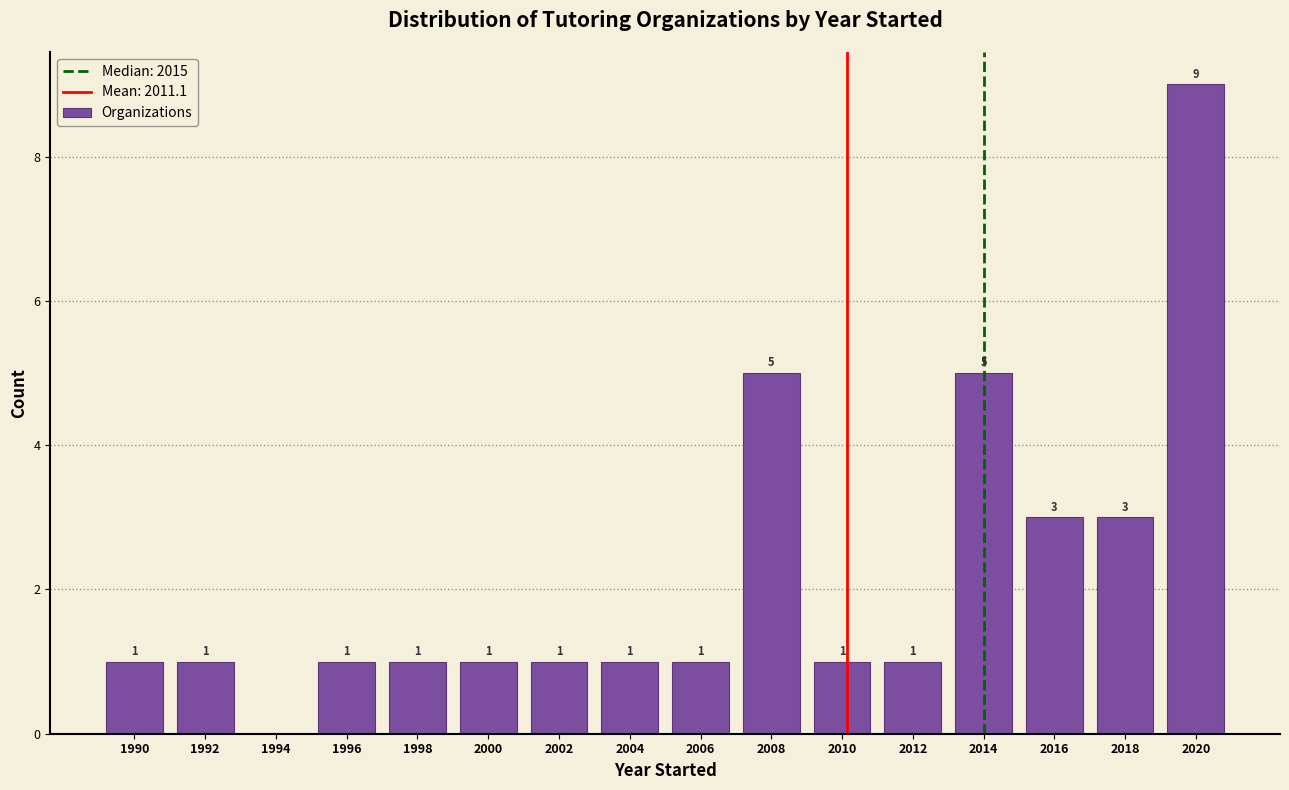

Reading left to right, transcribe all the data shown in this chart.

1990=1	1992=1	1994=0	1996=1	1998=1	2000=1	2002=1	2004=1	2006=1	2008=5	2010=1	2012=1	2014=5	2016=3	2018=3	2020=9